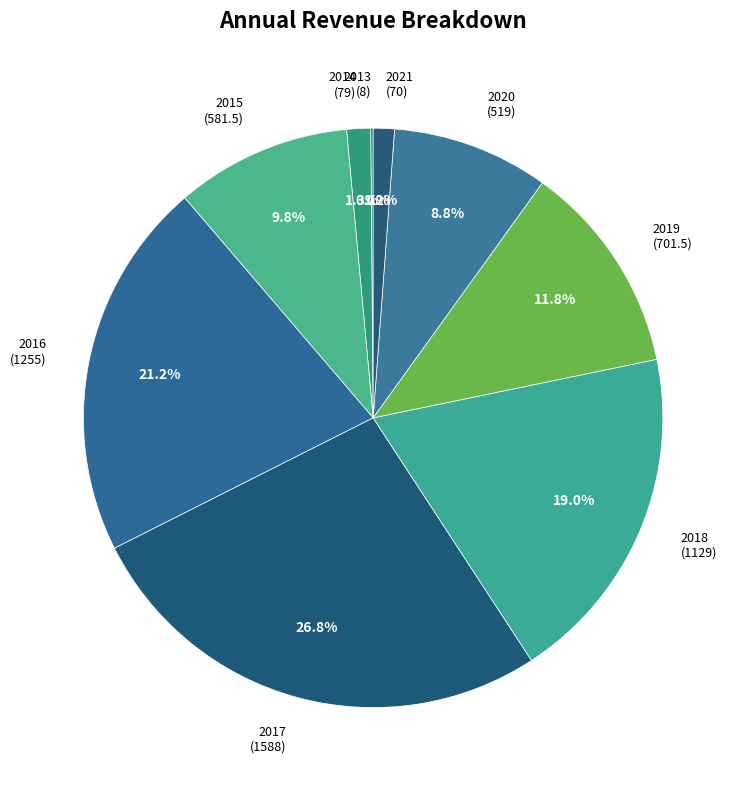

To the nearest percent, what percentage of the pie is 2018?

19%